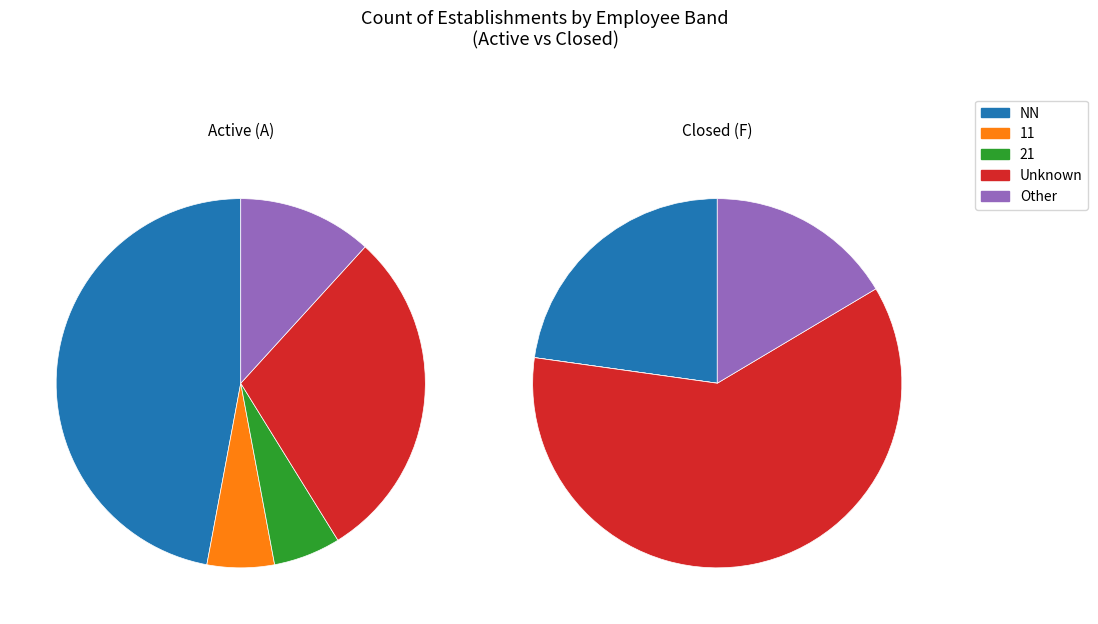

To the nearest percent, what is the combined percentage of 11 and ?

40%